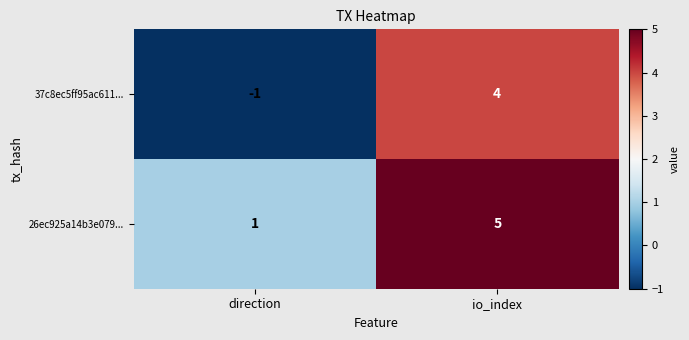

At how many categories does at least one series exceed 2?

1